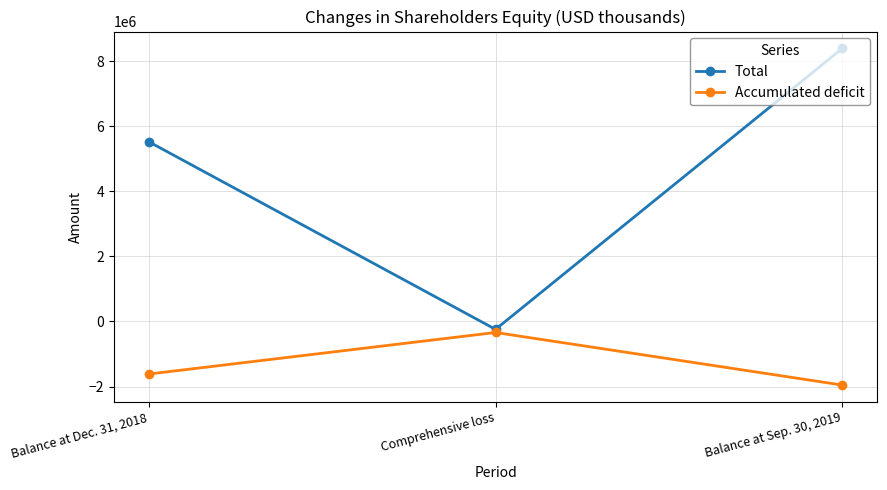

What are all the series names shown in the legend?

Total, Accumulated deficit